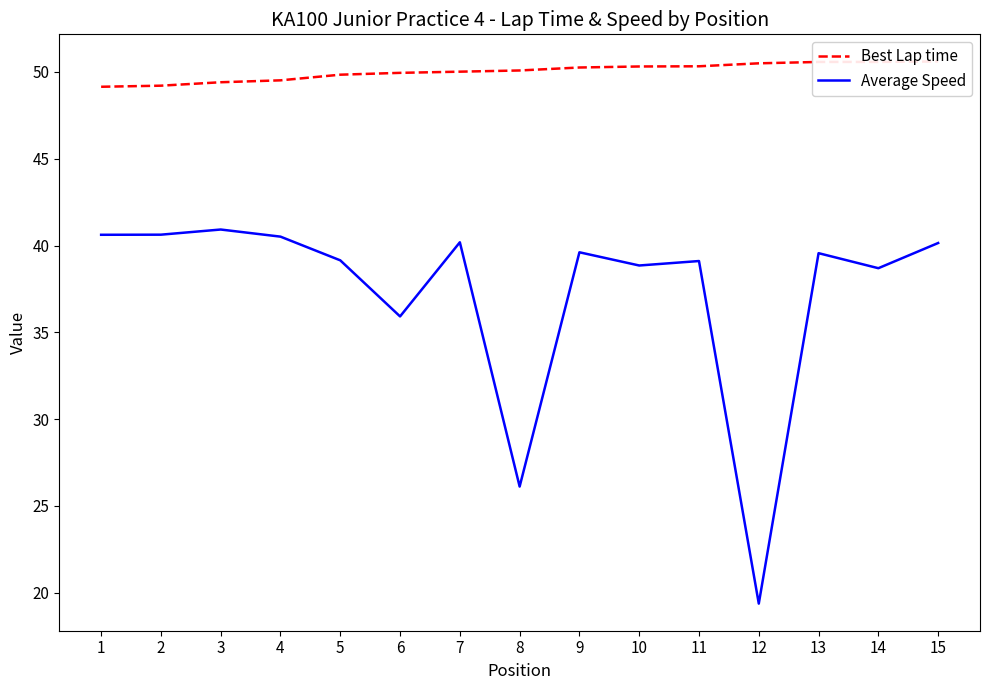

Which series has the largest total across all categories?

Best Lap time